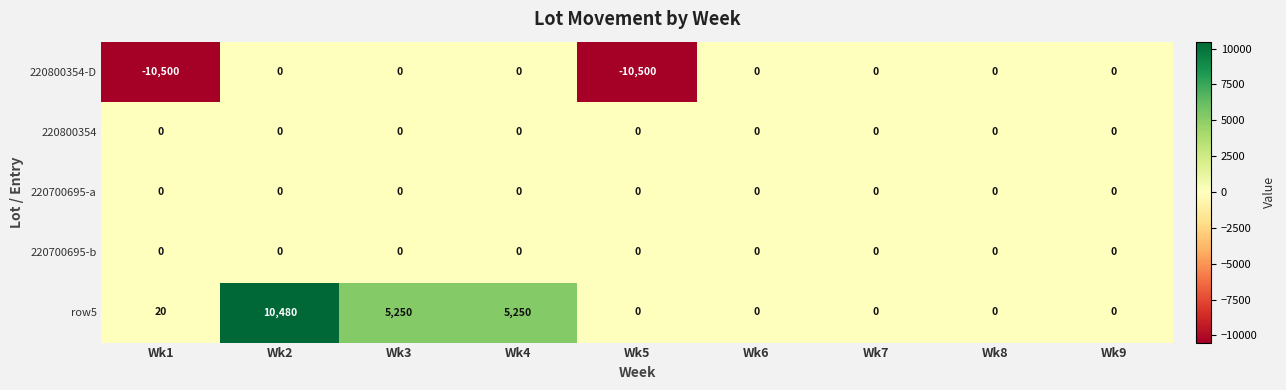

Which category has the highest value across all series?

Wk2